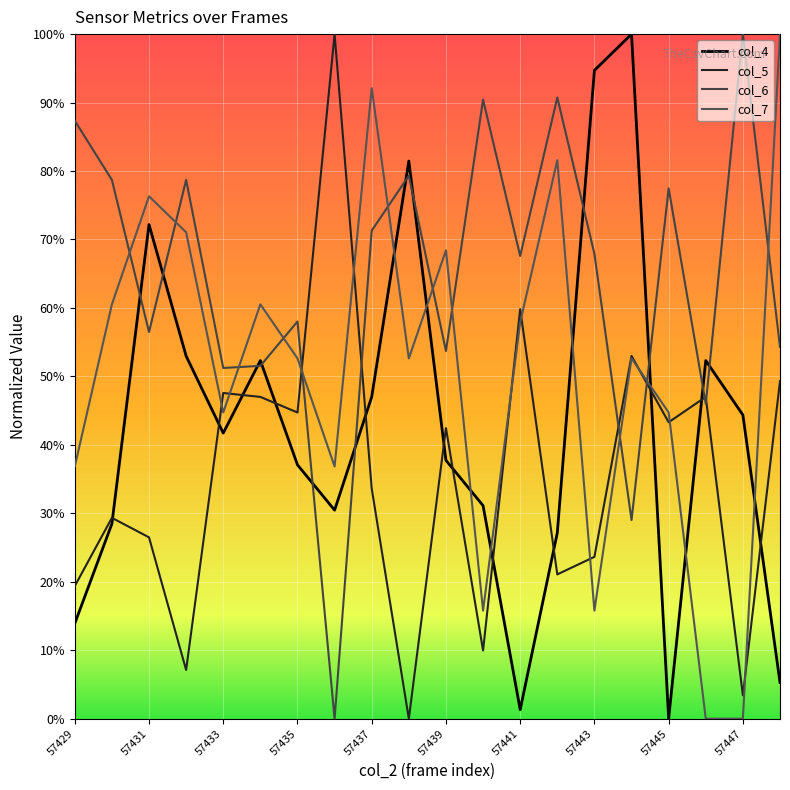

Does the chart display data point markers on the line(s)?

No